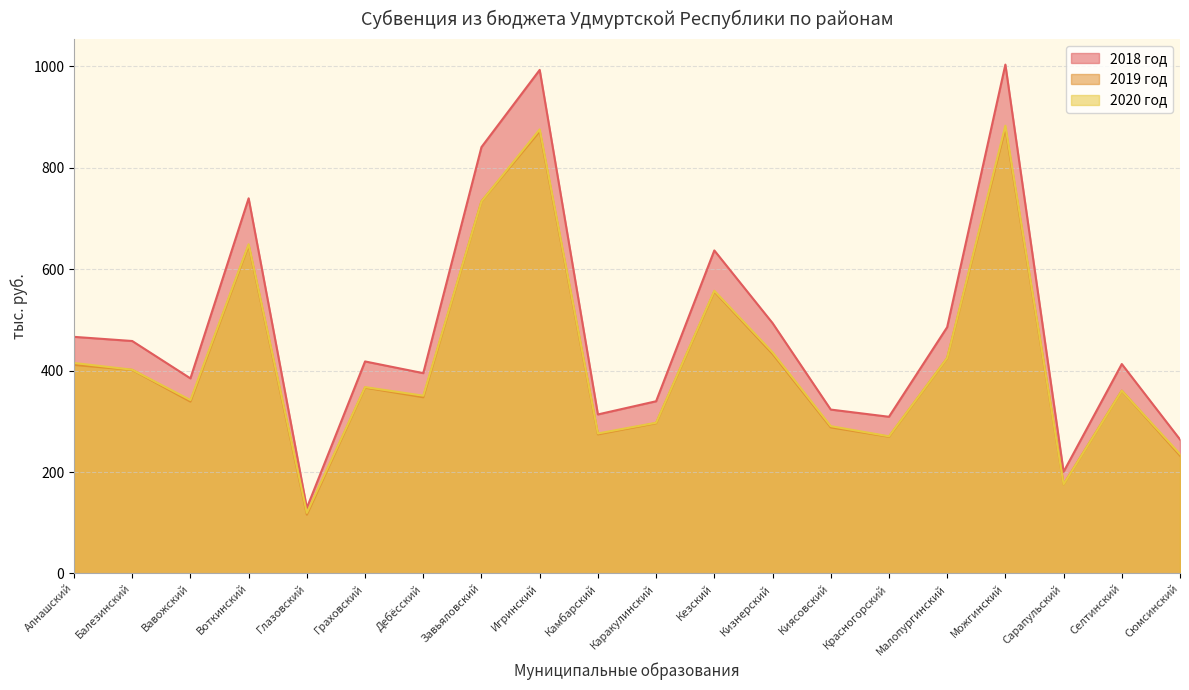

What value does the 2018 год series have at Сарапульский?

200.5